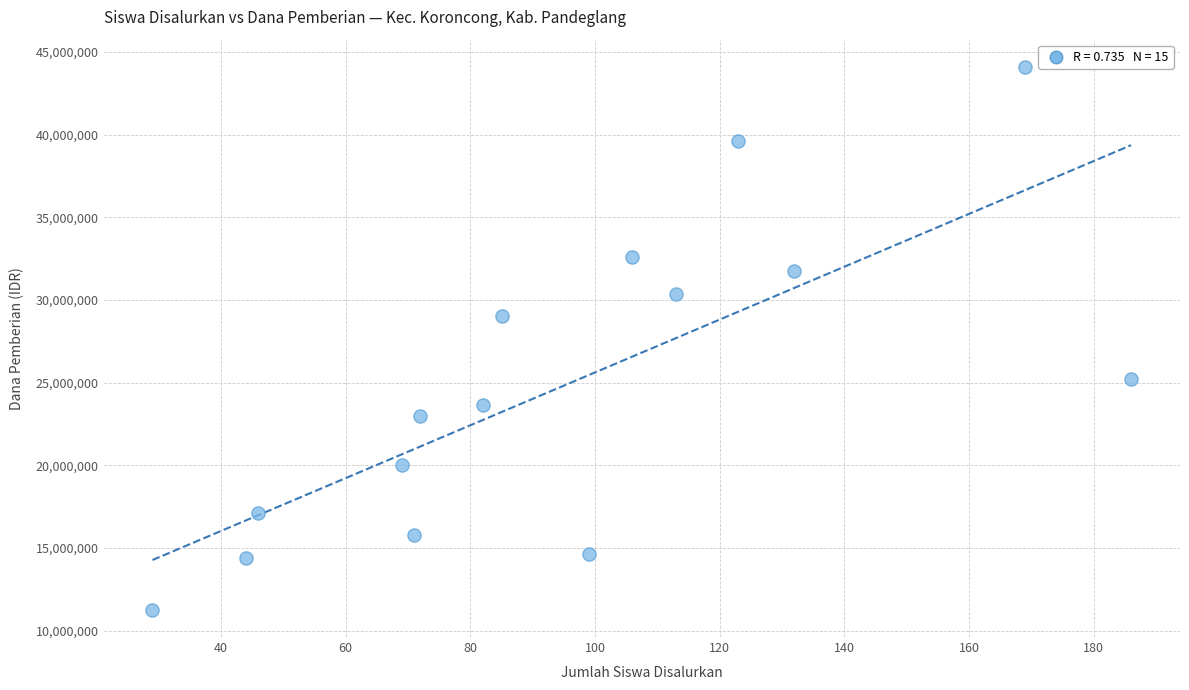

What is the range of Y values (max minus min)?

32850000